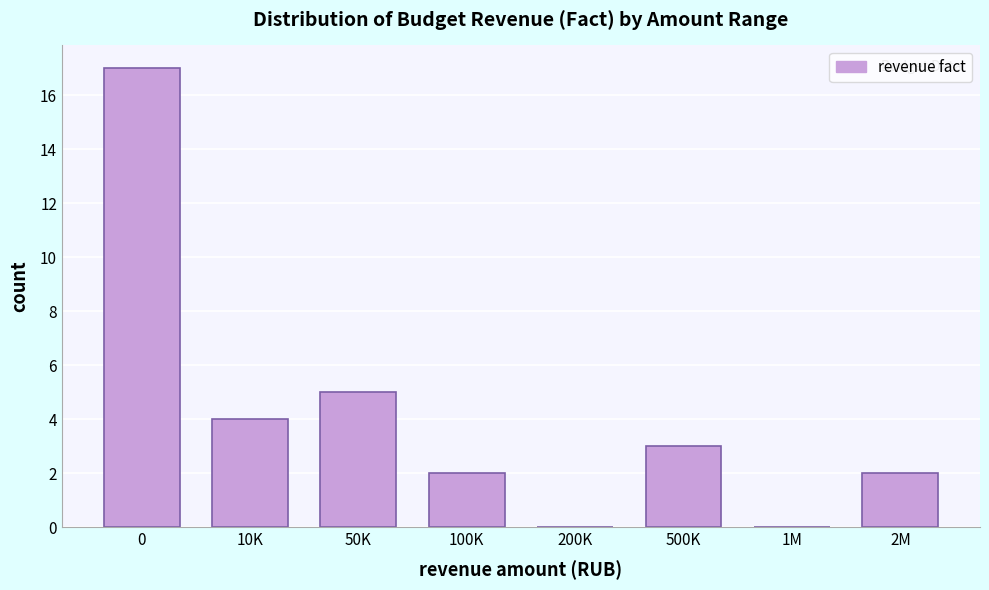

Reading left to right, extract all data points from this chart.

0=17	10K=4	50K=5	100K=2	200K=0	500K=3	1M=0	2M=2